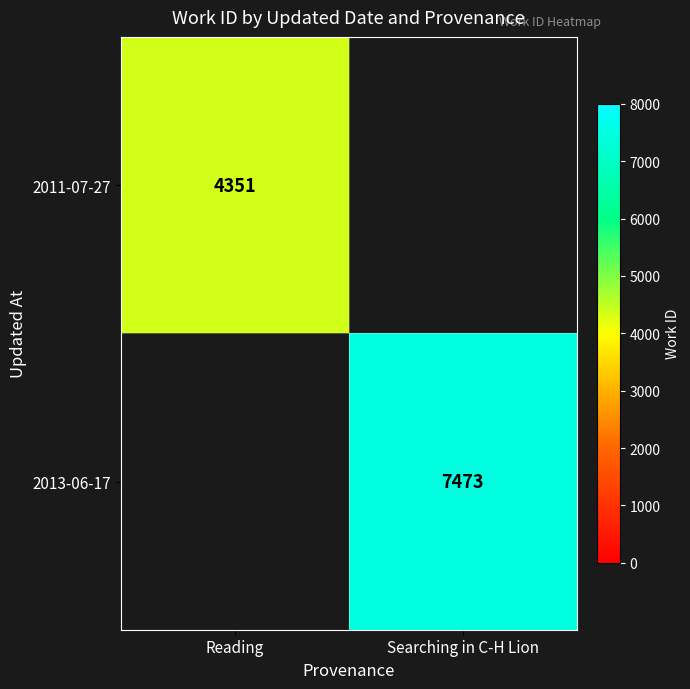

The value of 2011-07-27 at Reading is 4351. True or false?

True